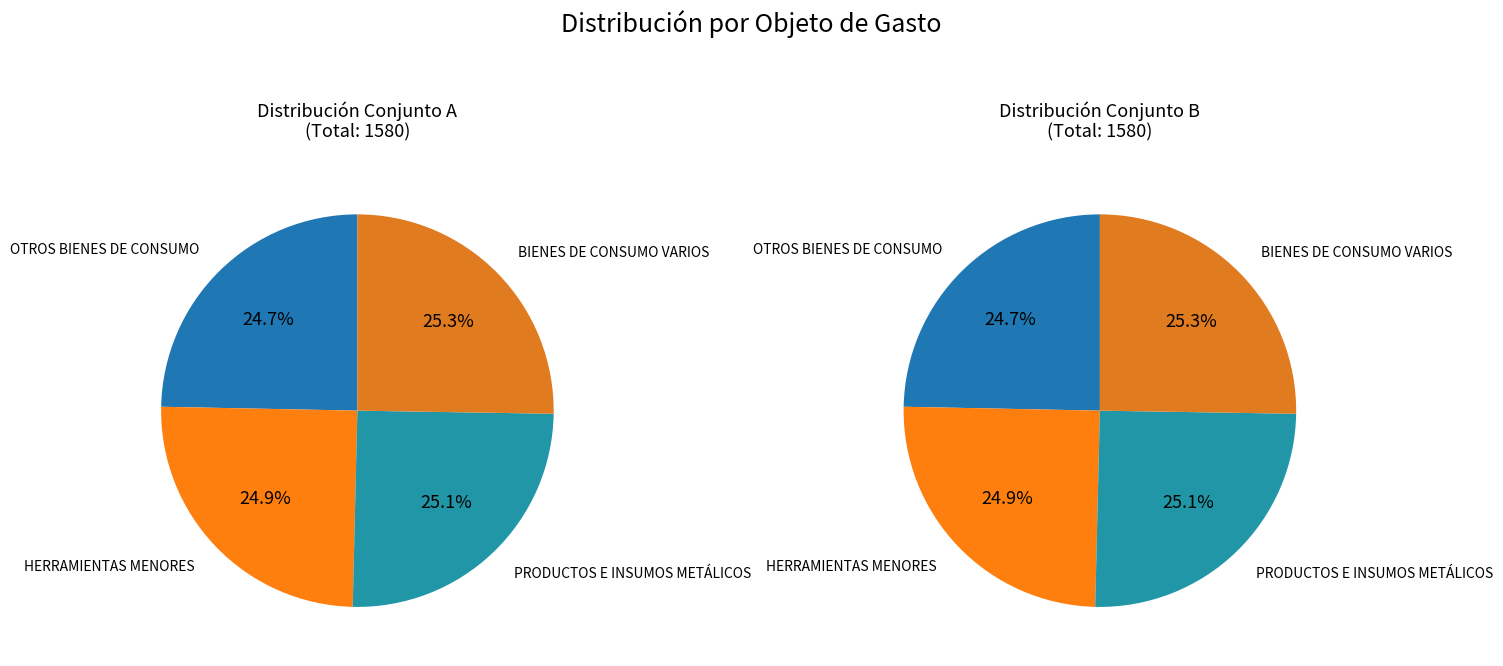

Which category has the smallest portion of the pie?

OTROS BIENES DE CONSUMO